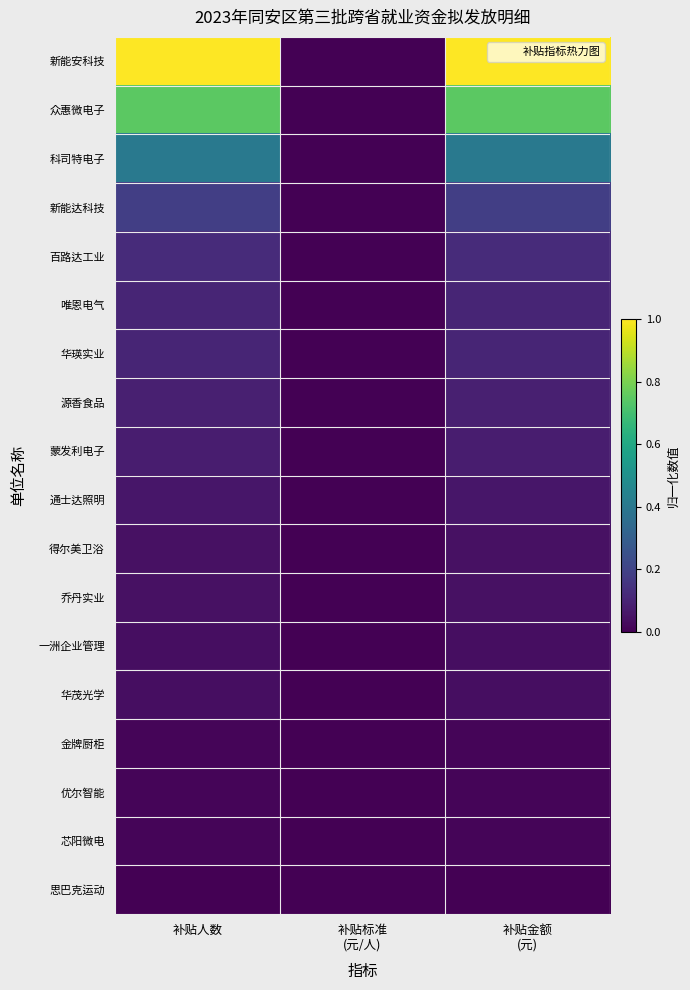

What is the spread (max minus min) of values at 补贴人数?

1.0